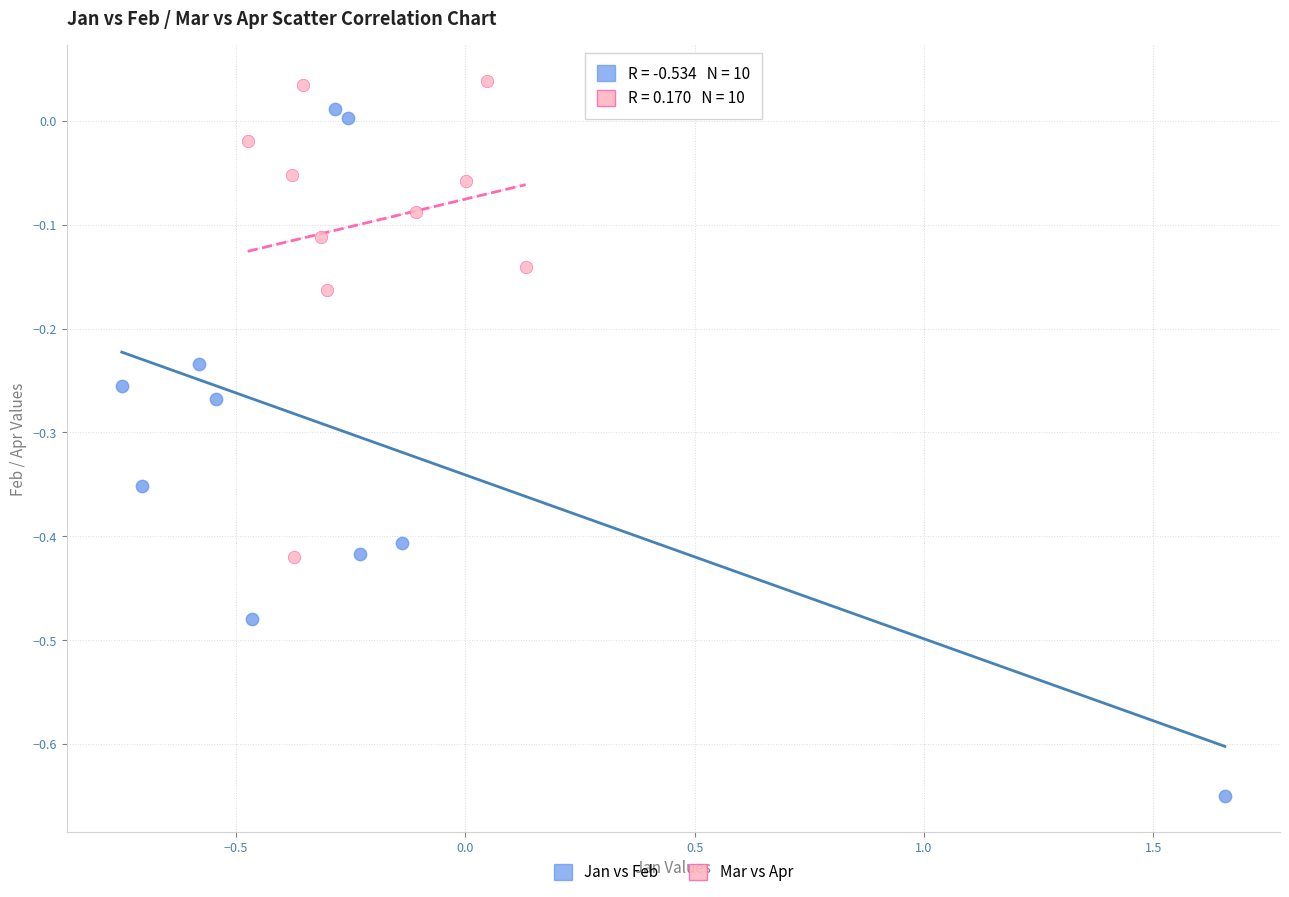

Which series has the widest spread of Y values?

Jan vs Feb